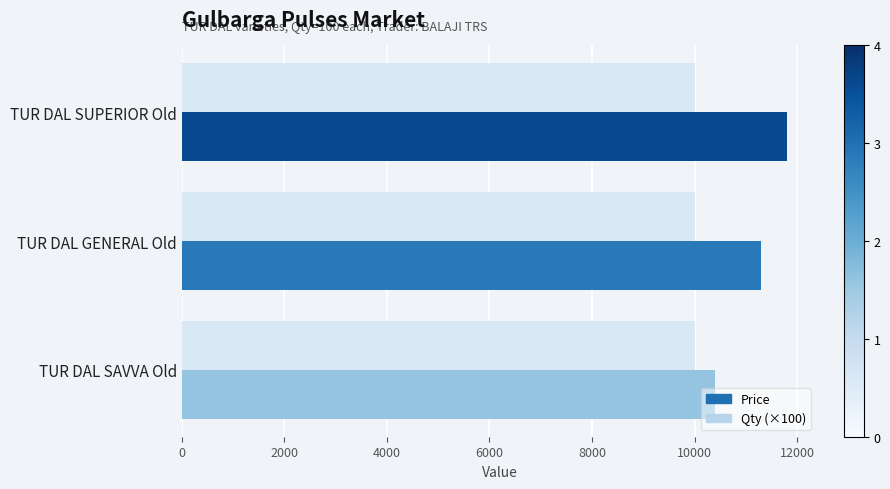

The Price series shows 11800 at TUR DAL SUPERIOR Old. True or false?

True